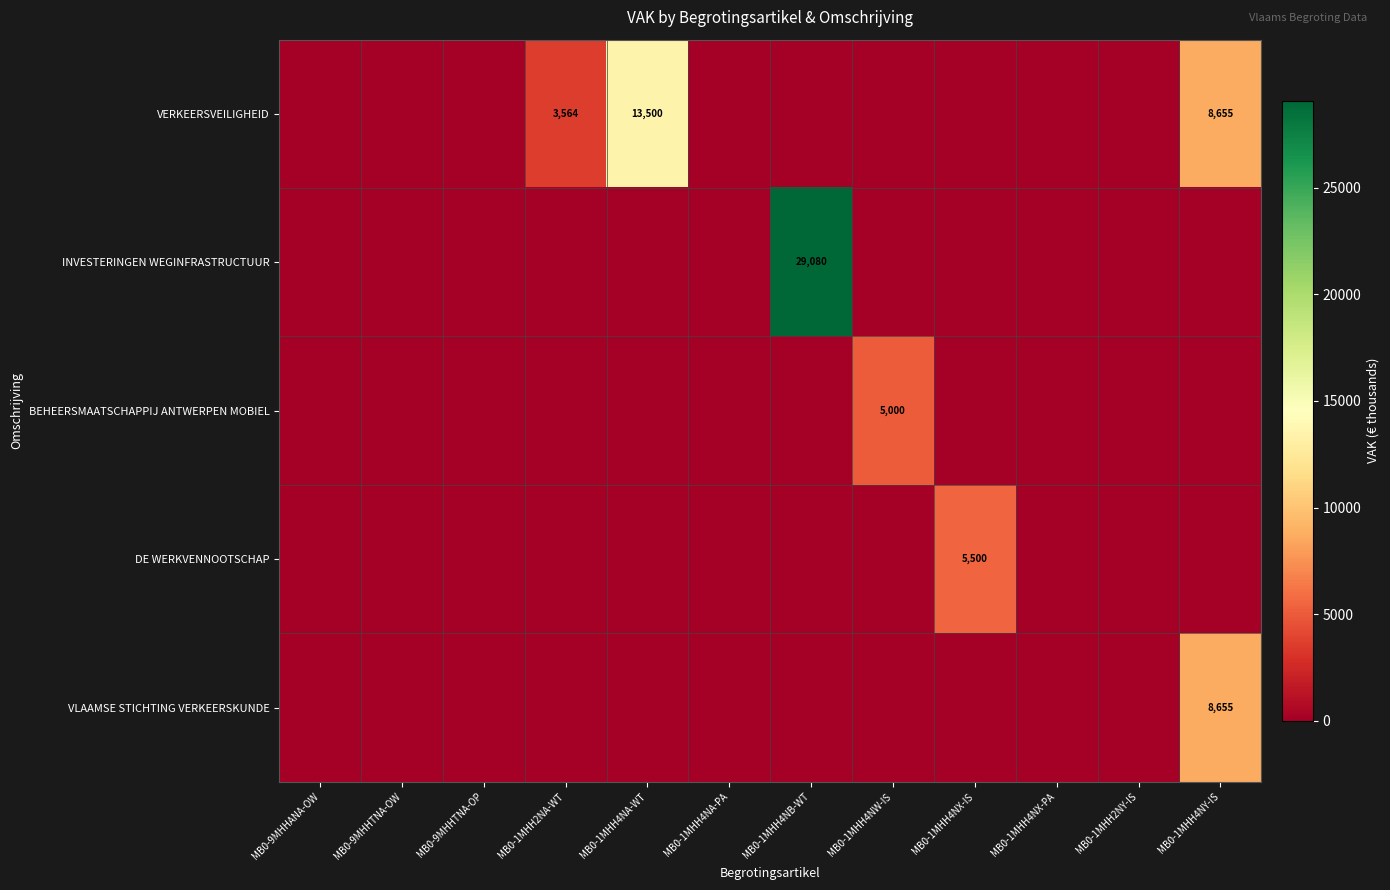

True or false: VERKEERSVEILIGHEID has a value of 13500 at MB0-1MHH4NA-WT.

True